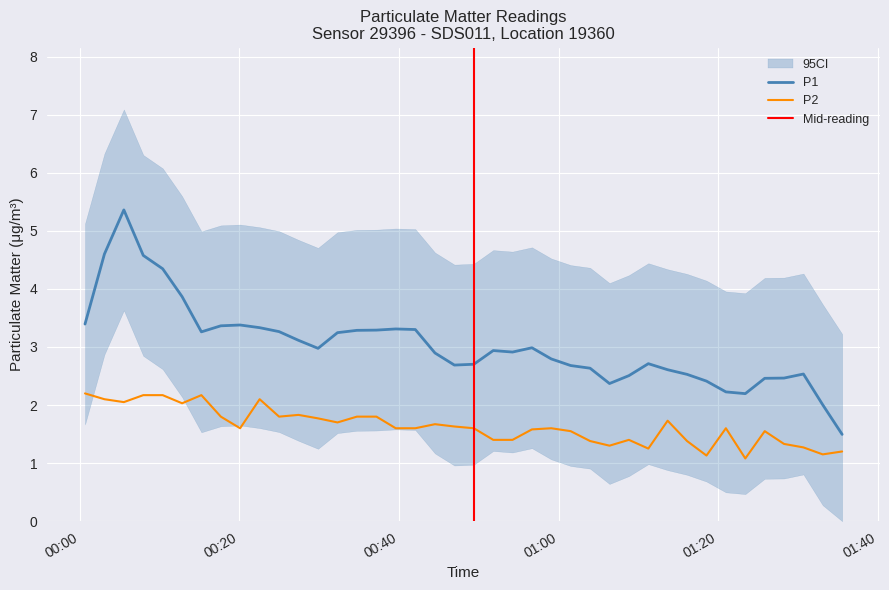

What is the difference between the maximum and minimum values?

1.1